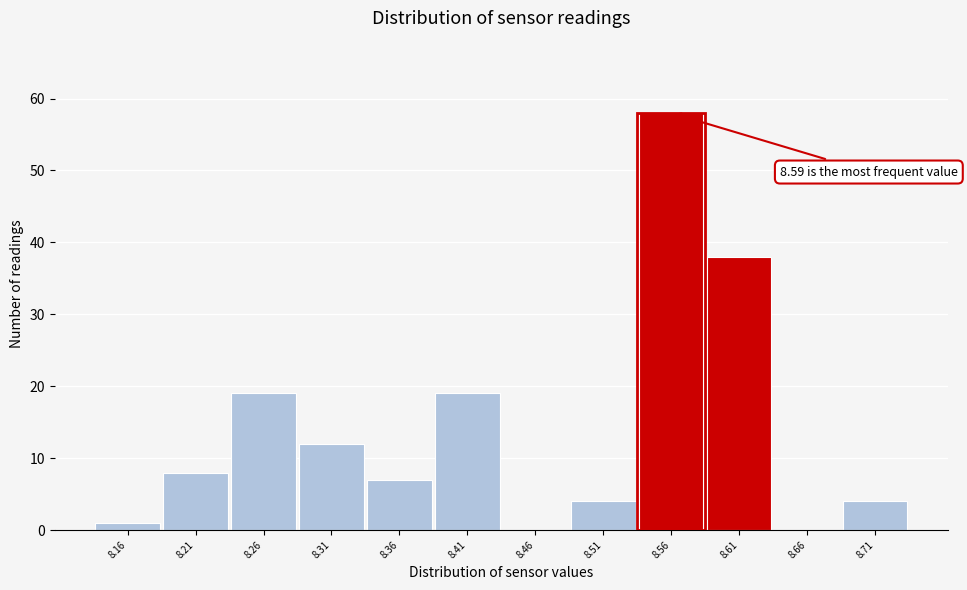

Which range on the x-axis has the tallest bar?

8.535 to 8.585